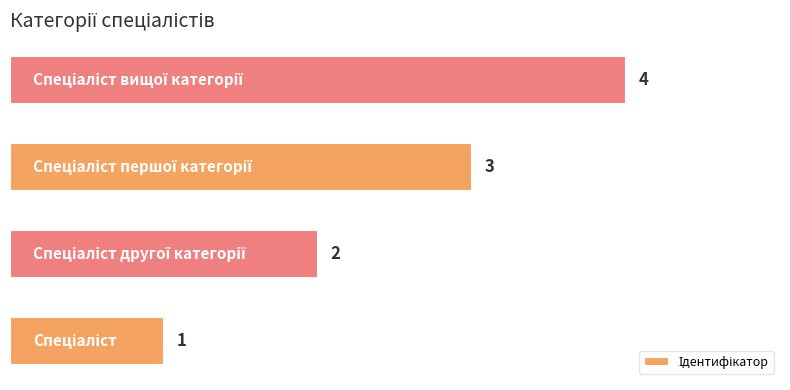

Count the values in the range 2 to 4.

3